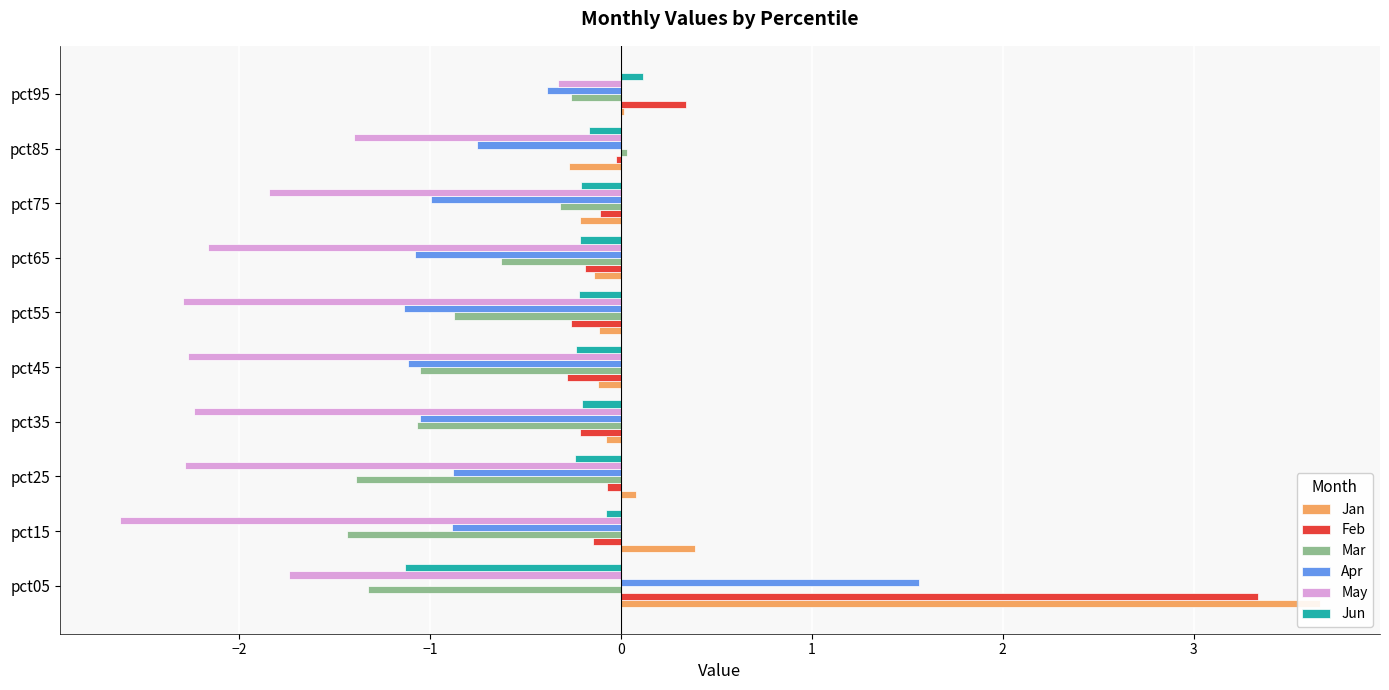

How many bars are there in total?

60